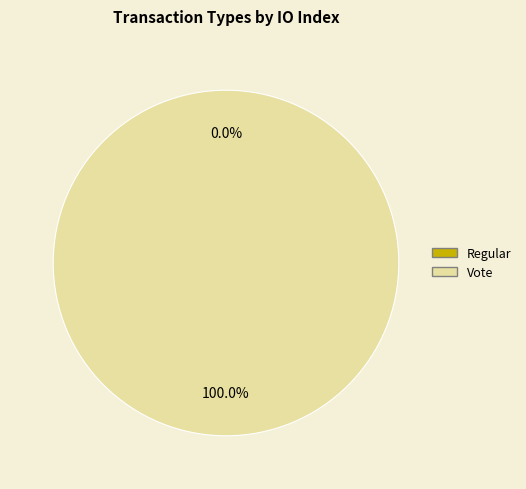

Combined, do Vote and Regular account for over 50%?

Yes